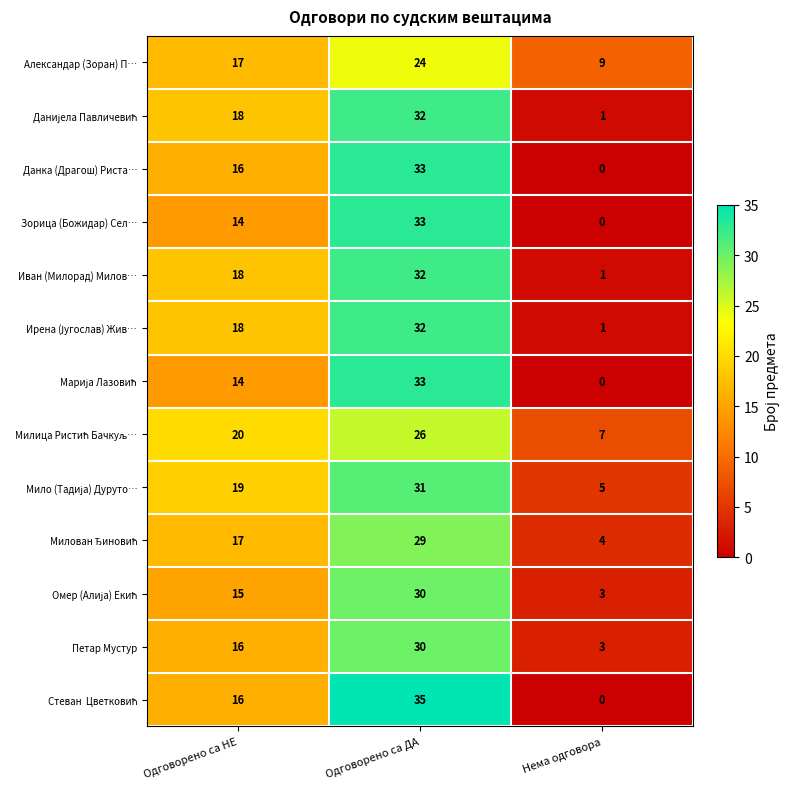

Count the Александар (Зоран) П… values in the range 9 to 24.

3